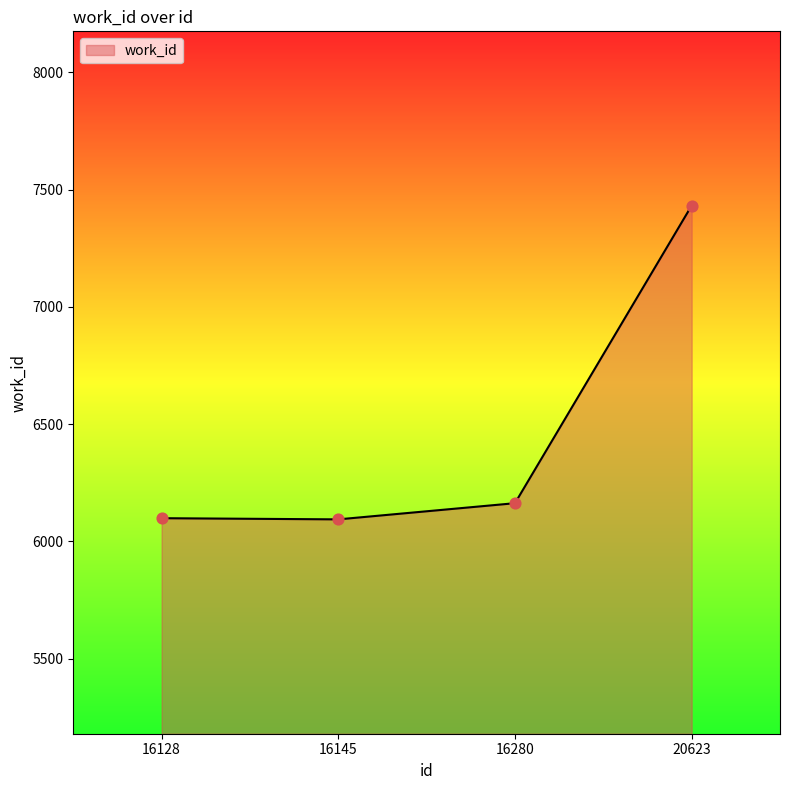

Between 16280 and 16145, which is larger?

16280